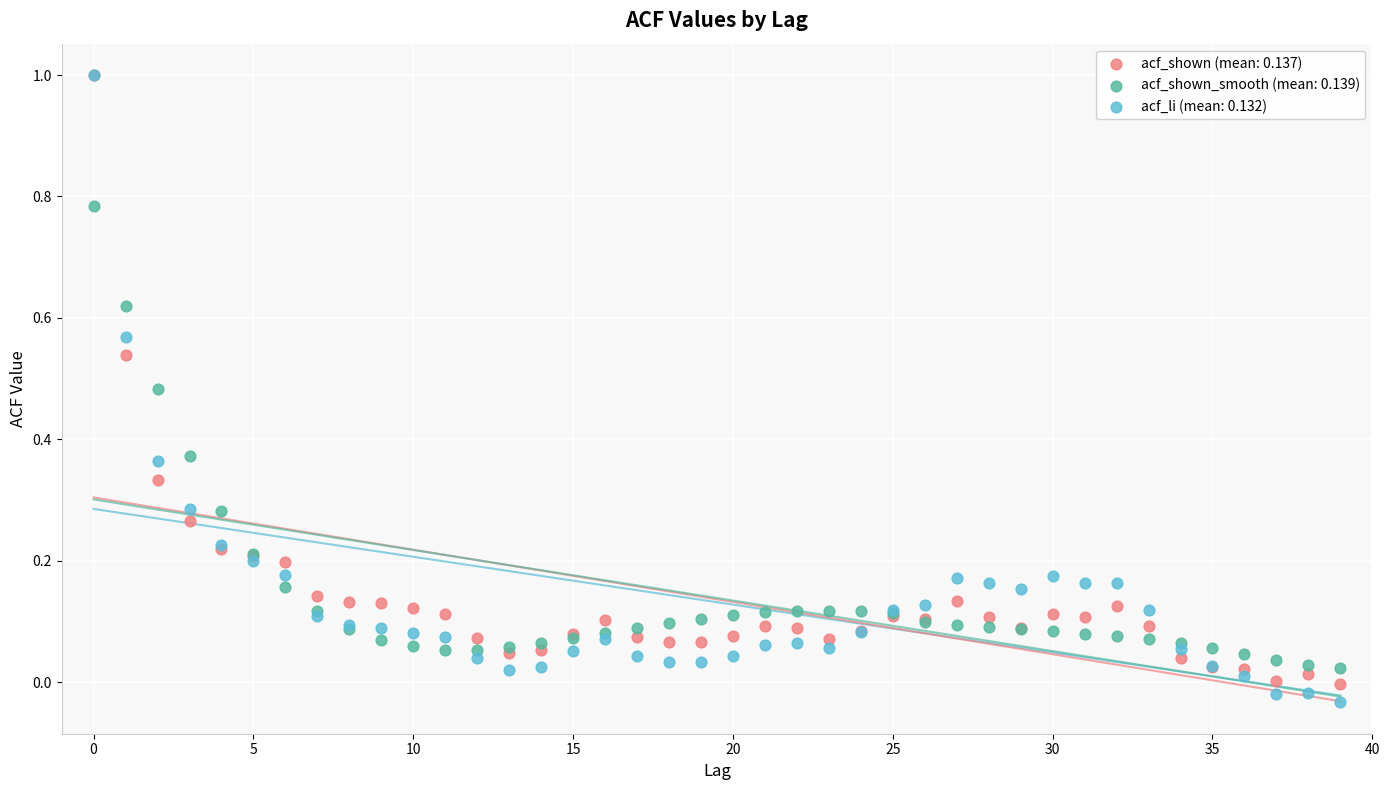

Which series has the widest spread of Y values?

acf_li (mean: 0.132)